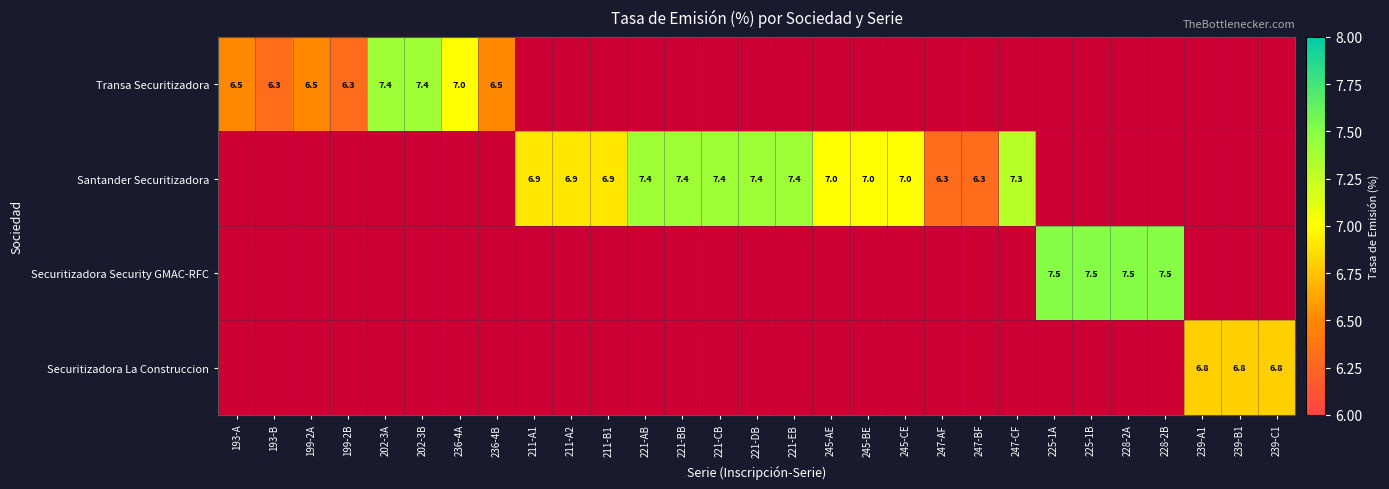

Which has a higher value, 245-BE or 228-2B?

228-2B